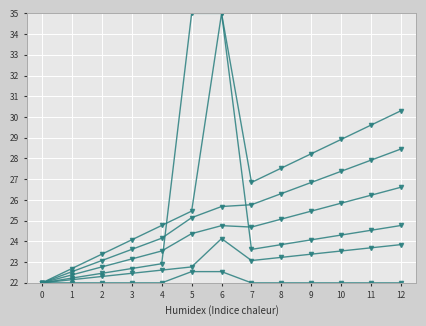

Count the number of data series in this chart.

6